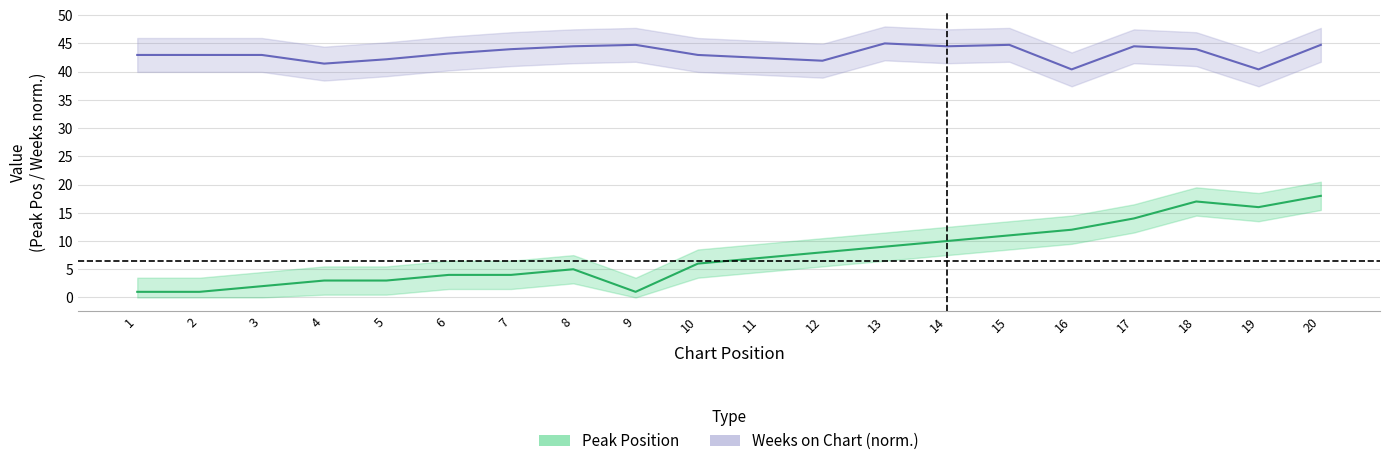

Is it true that Peak Position equals 3.0 at 4?

True